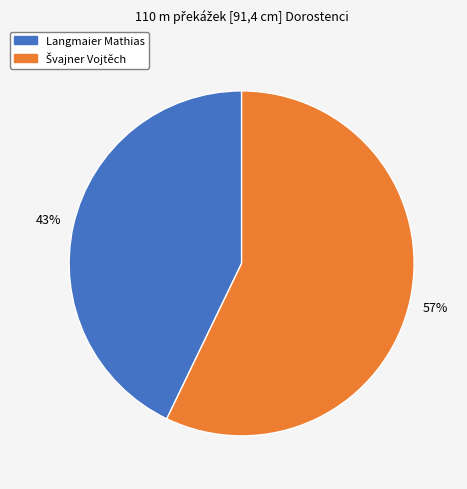

To the nearest percent, what is the average slice percentage?

50%